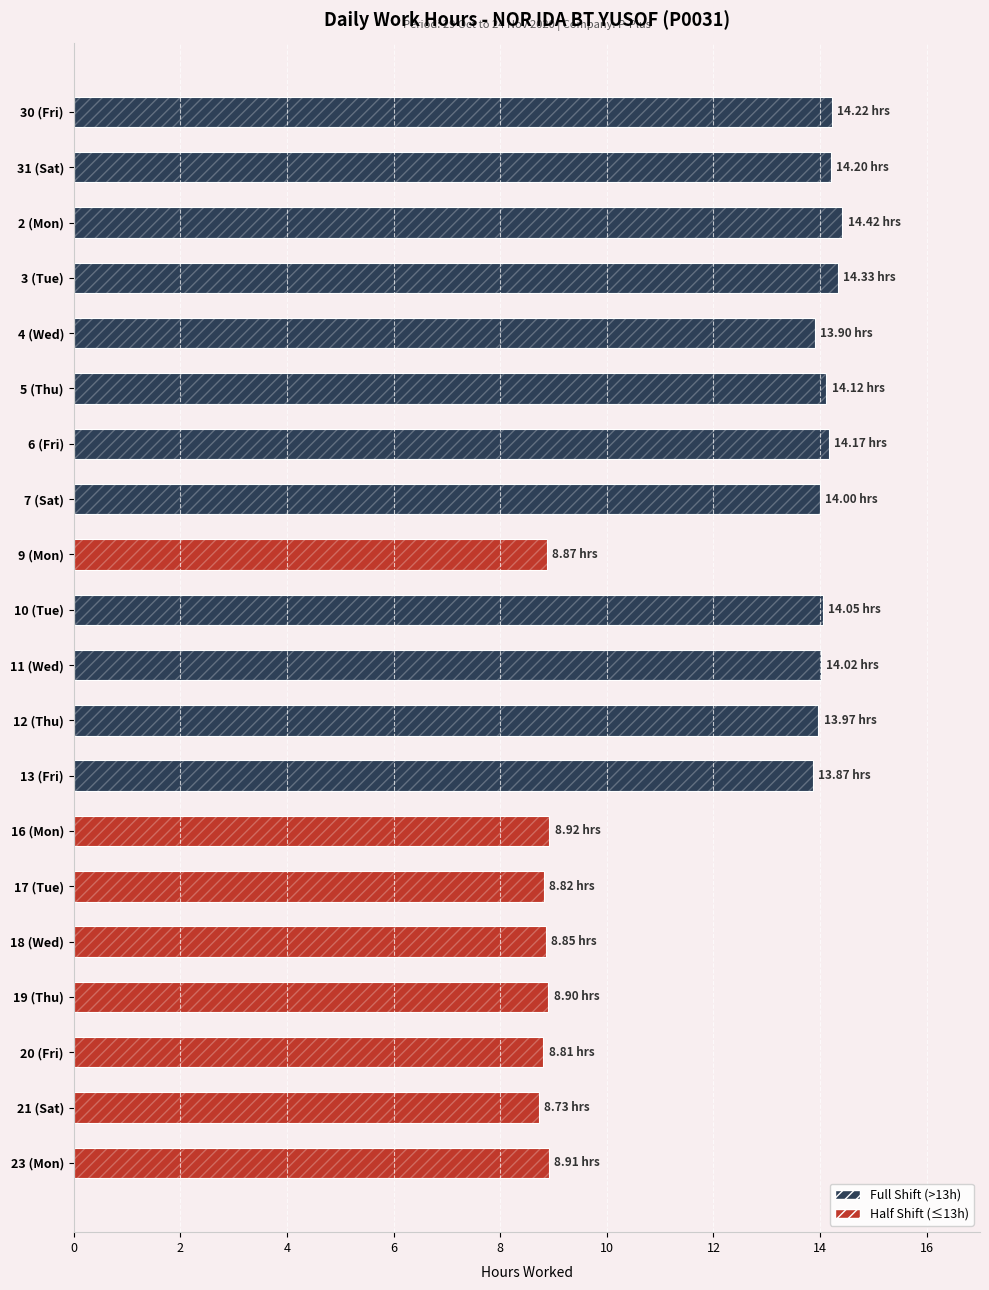

What is the change in value from 5 (Thu) to 21 (Sat)?

-5.4